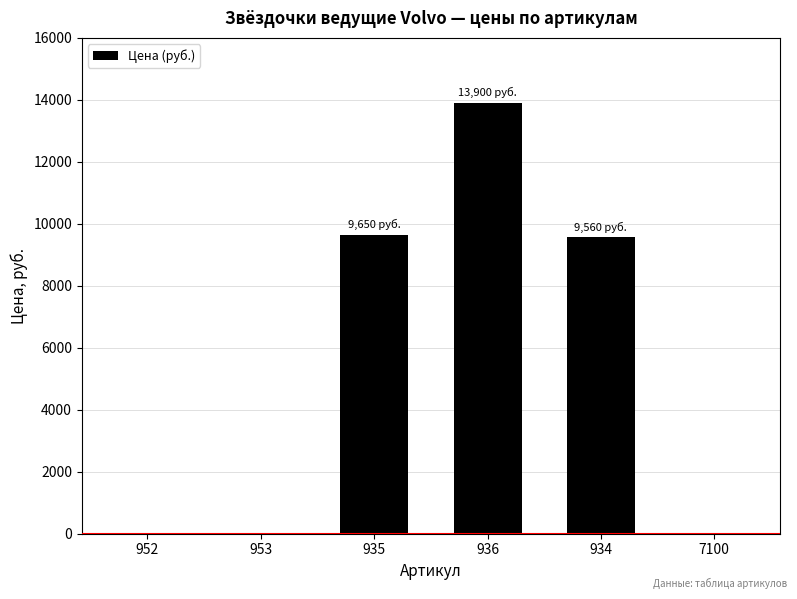

Between 7100 and 934, which is larger?

934